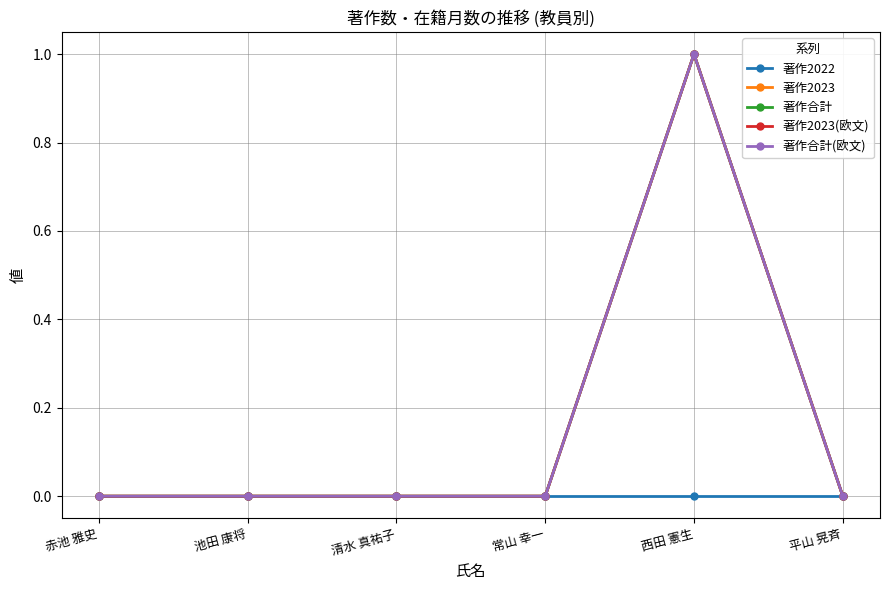

At which category does 著作合計(欧文) reach its first local peak?

西田 憲生